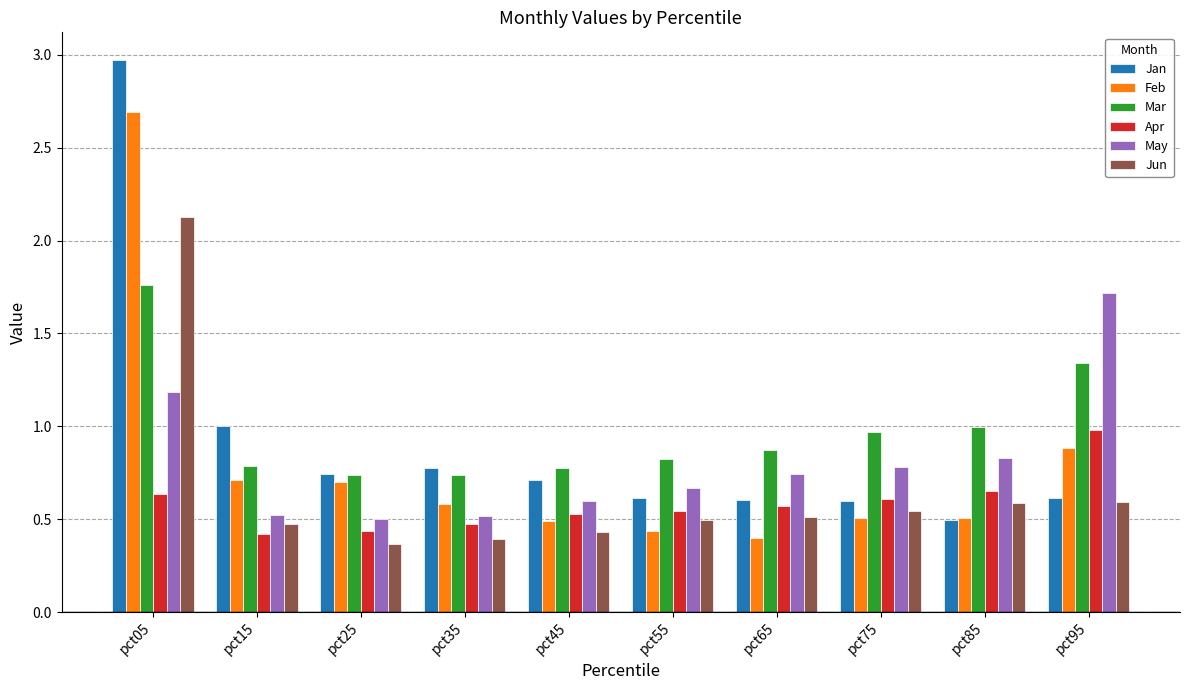

The Mar series shows 1.2 at pct05. True or false?

False